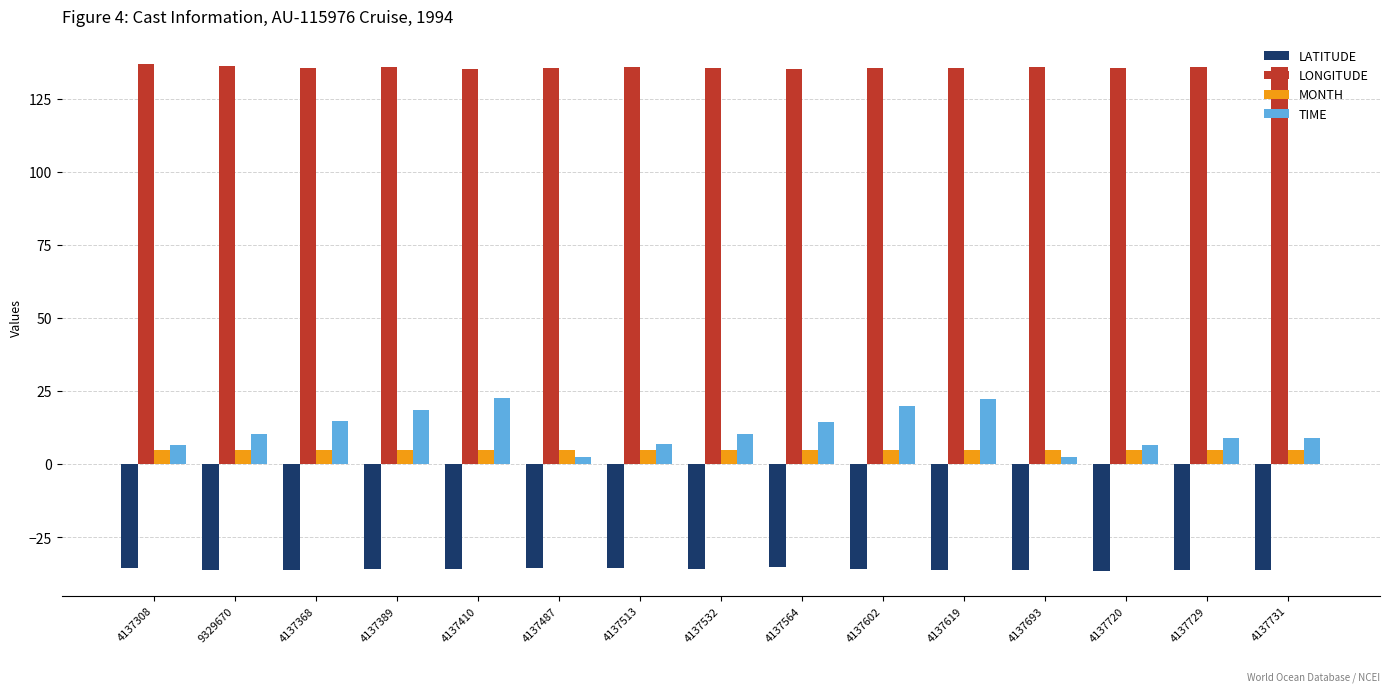

What is the label of the 2nd bar from the right?

4137729